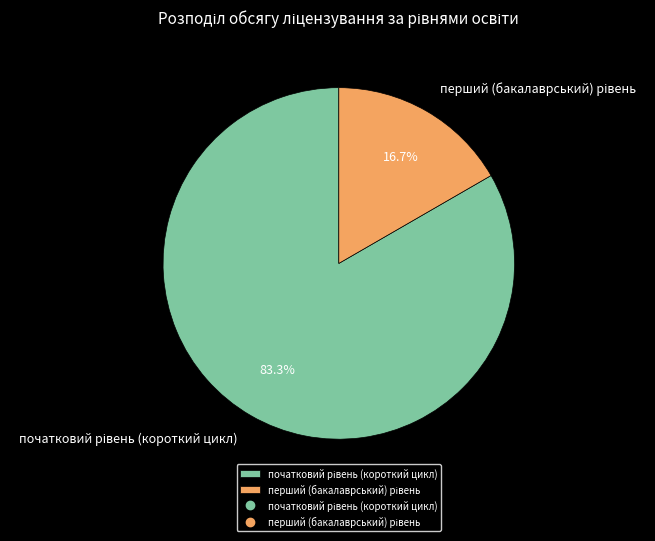

Does any single category account for the majority?

Yes